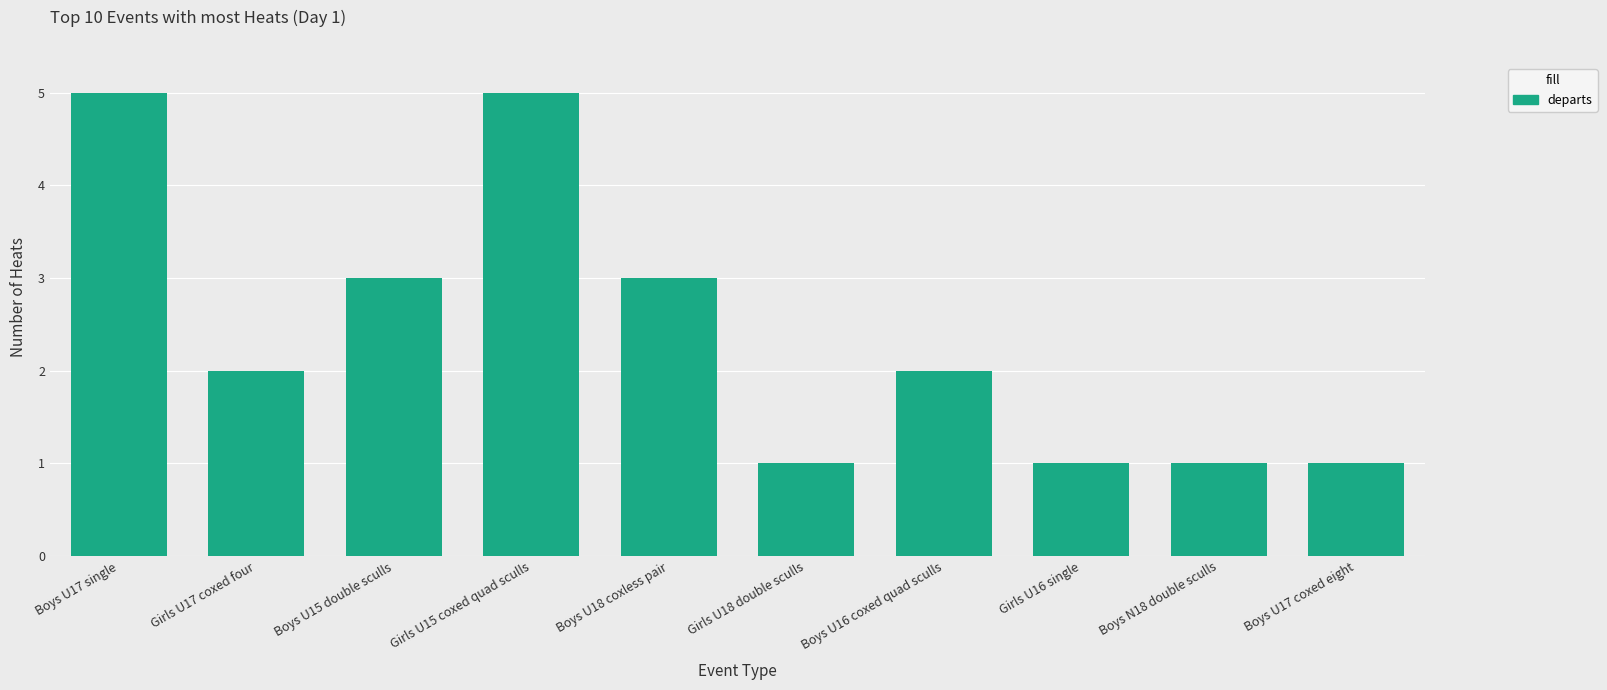

Where does the data first go above 2?

Boys U17 single